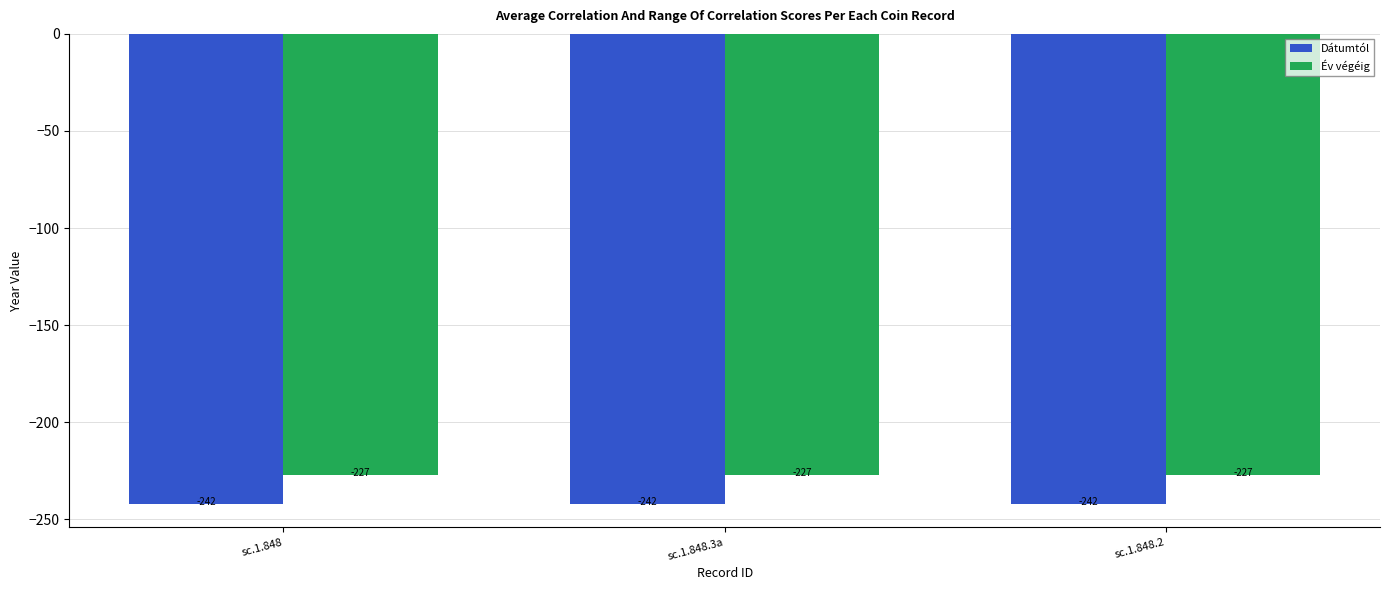

The Év végéig series shows -77 at sc.1.848.2. True or false?

False